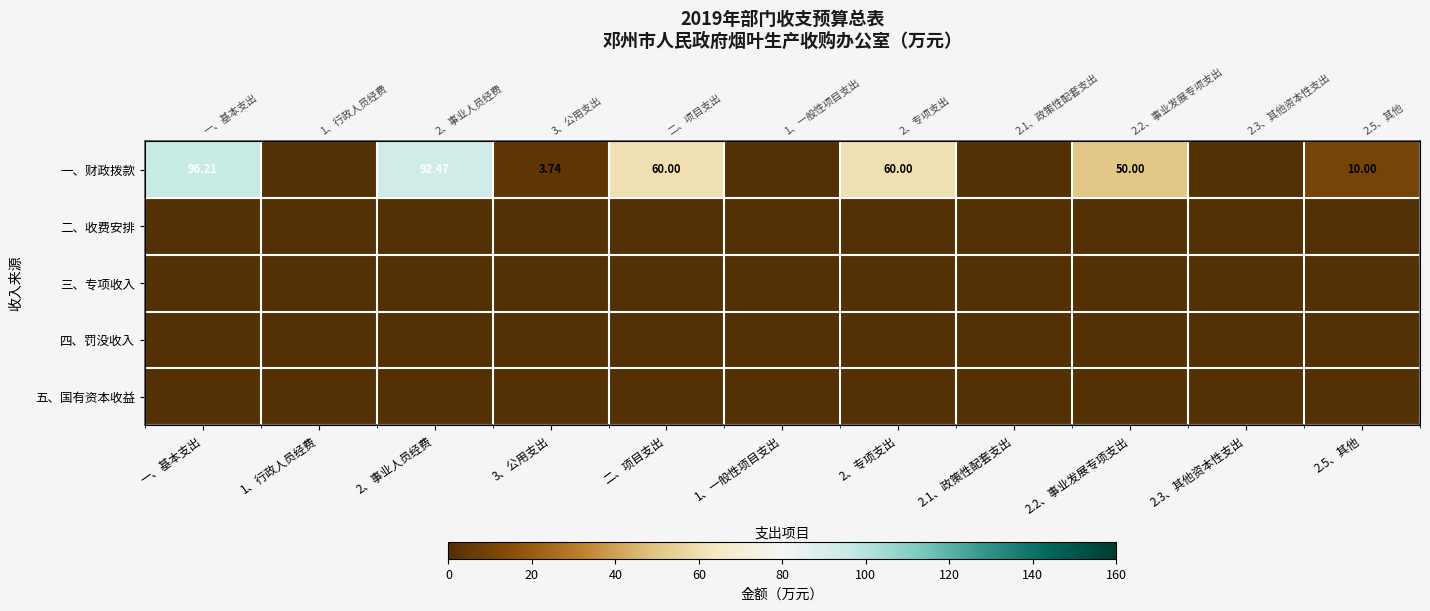

Read the 一、财政拨款 value at 2、事业人员经费.

92.5